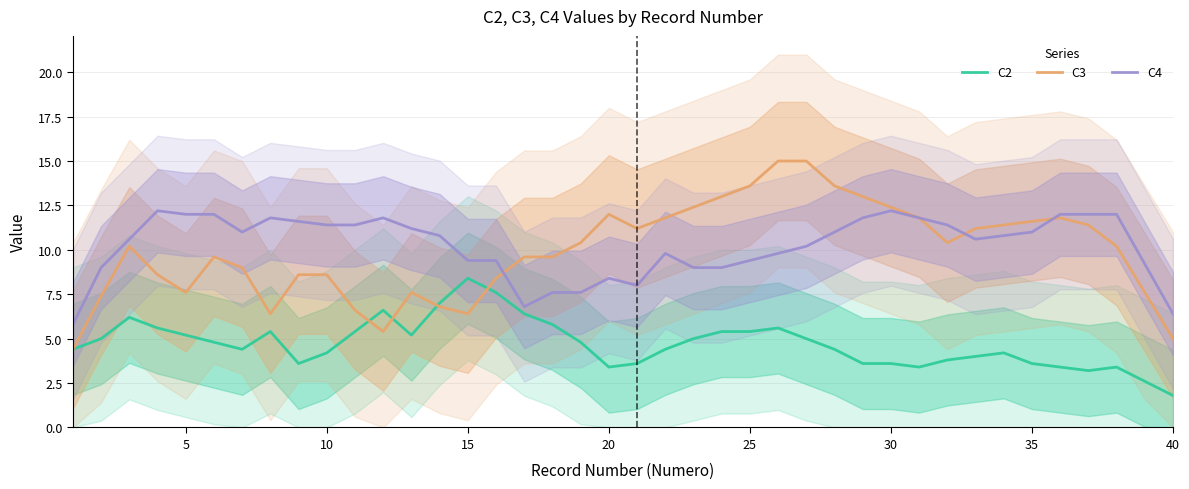

The value of C4 at 25 is 4.0. True or false?

False